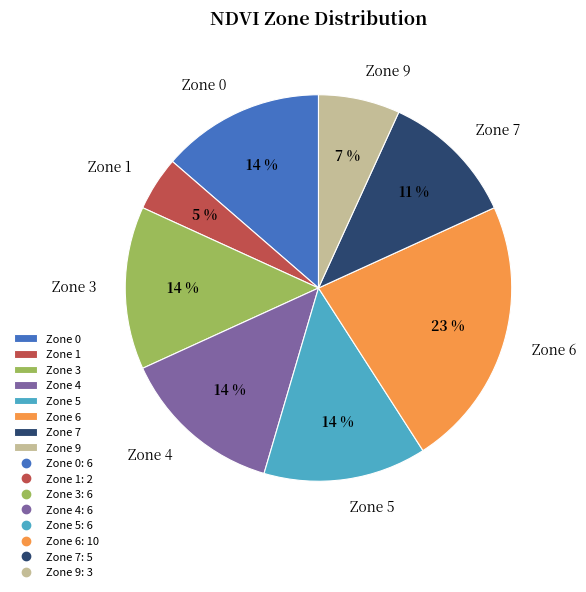

To the nearest percent, what percentage of the pie is Zone 4?

14%